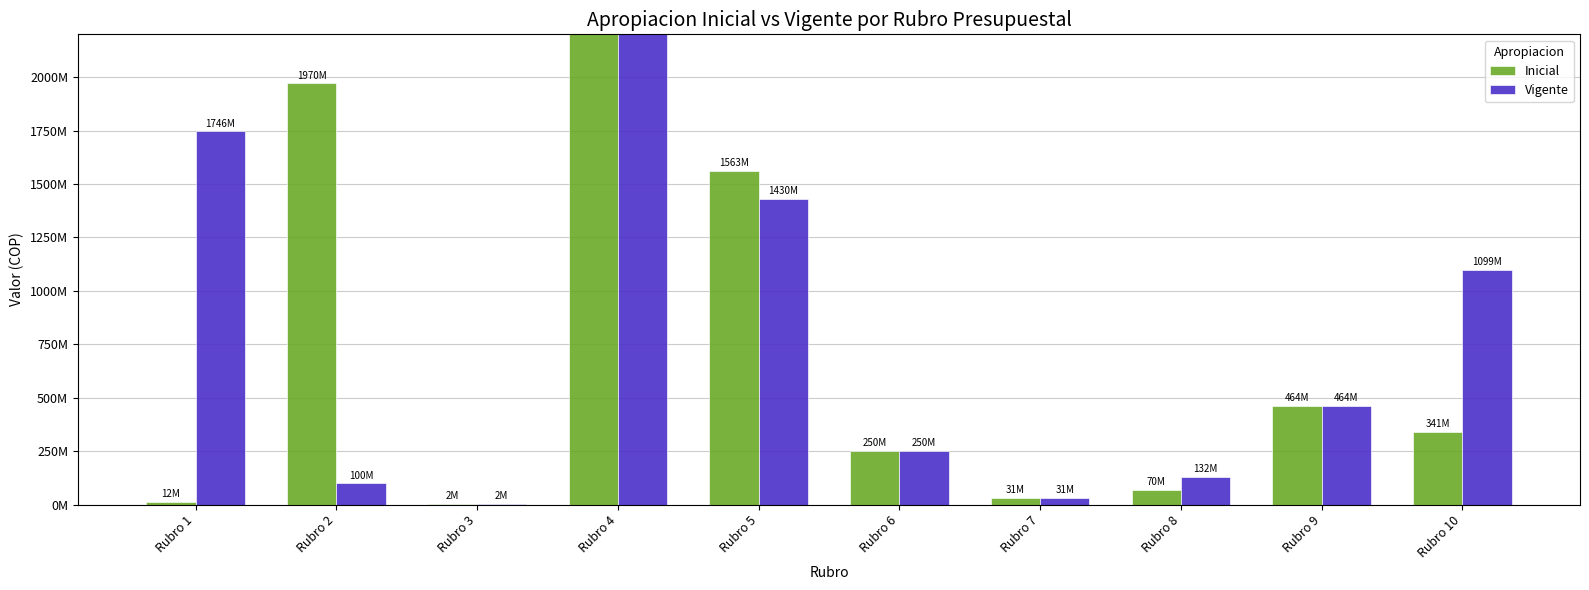

What is the average value of the Inicial series?

708092400